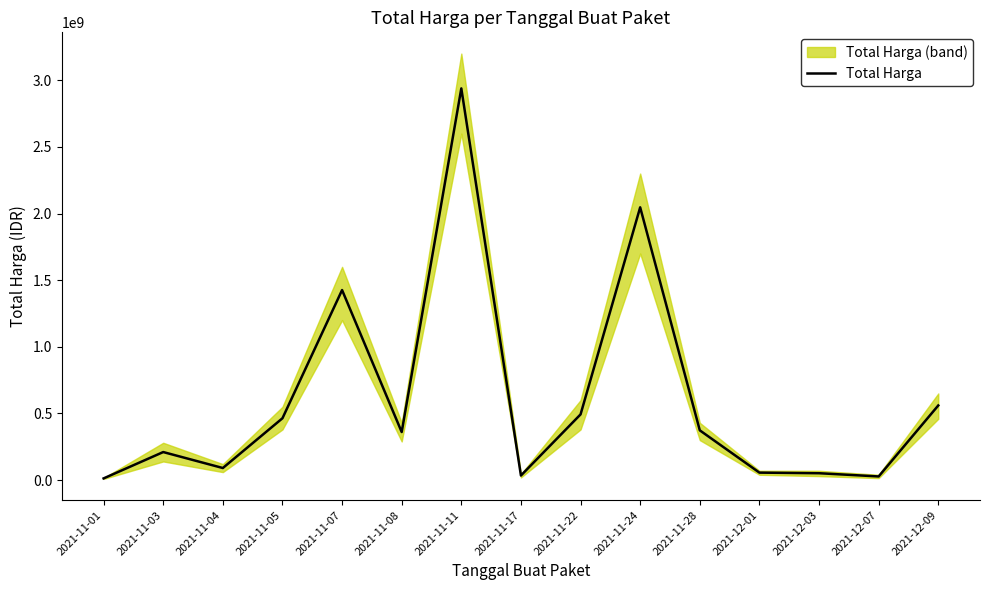

What position from the left is 2021-12-03?

13